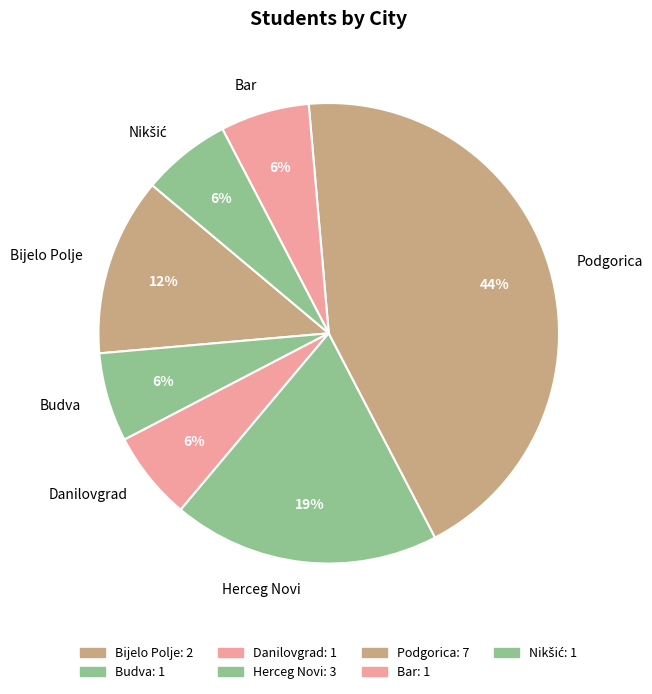

What percentage is the Podgorica slice, to the nearest percent?

44%